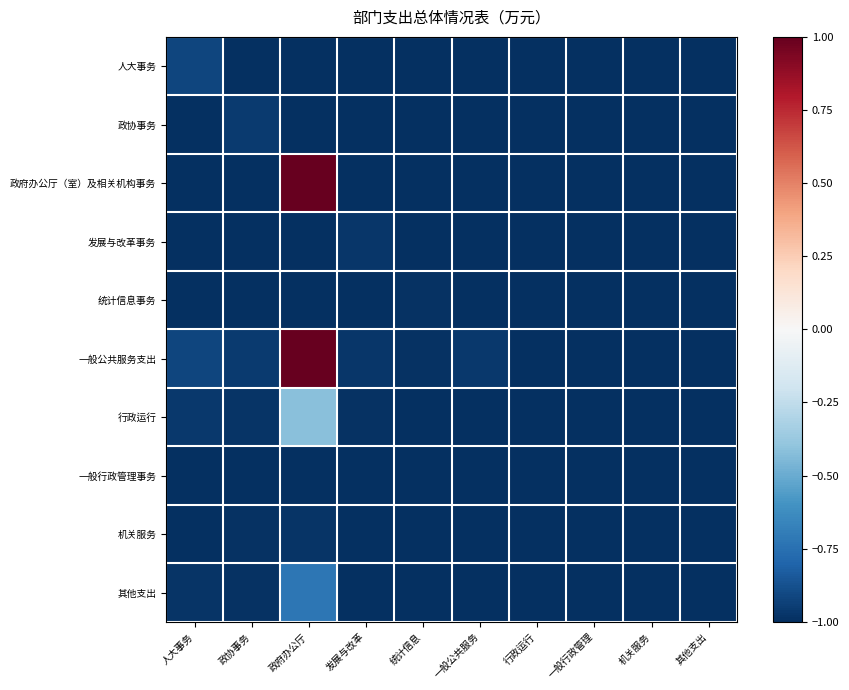

Rank the series at 一般公共服务 from highest to lowest value.

一般公共服务支出, 人大事务, 政协事务, 政府办公厅（室）及相关机构事务, 发展与改革事务, 统计信息事务, 行政运行, 一般行政管理事务, 机关服务, 其他支出